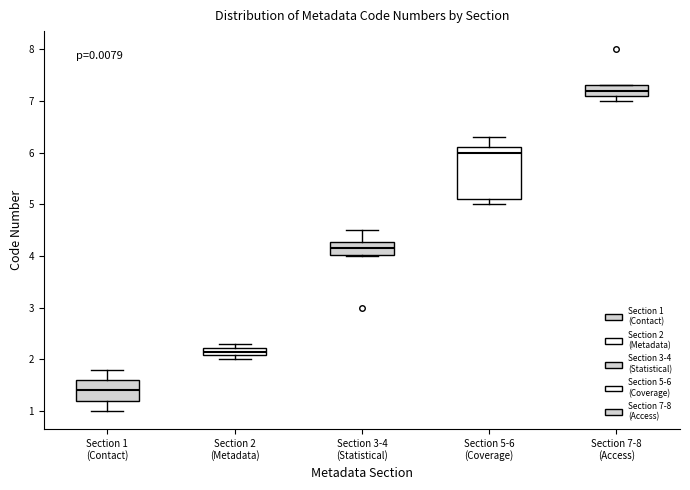

Comparing the boxes themselves (not the whiskers), which one is the tallest?

Section 5-6 (Coverage)